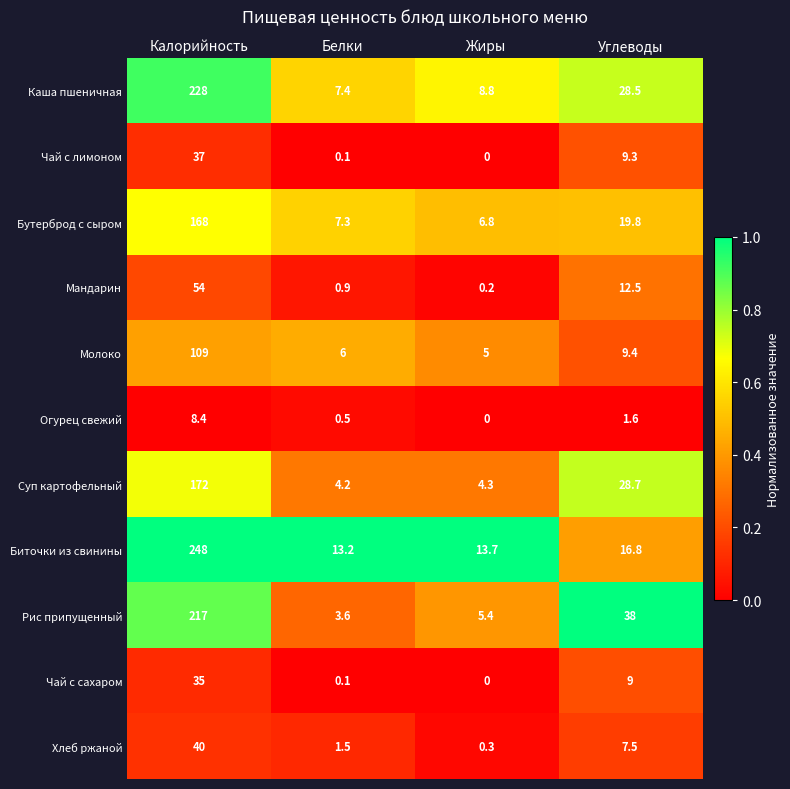

The Молоко series shows 4.9 at Углеводы. True or false?

False